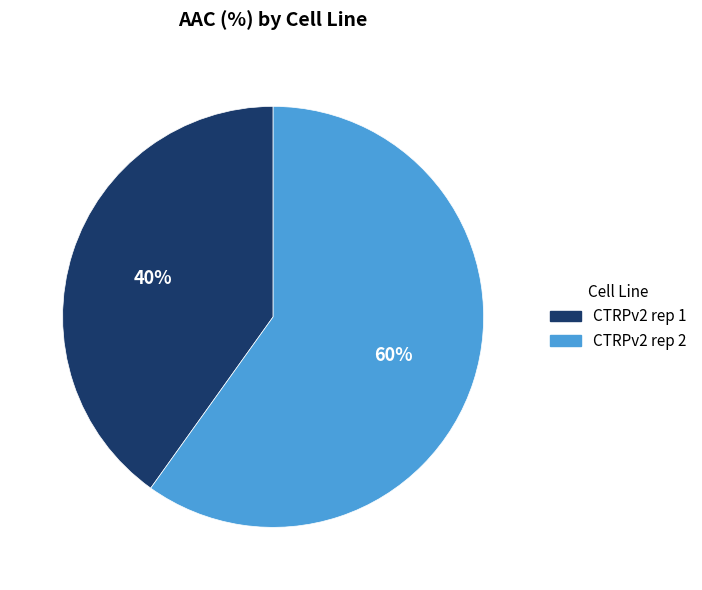

Does CTRPv2 rep 2 represent more than half of the total?

Yes